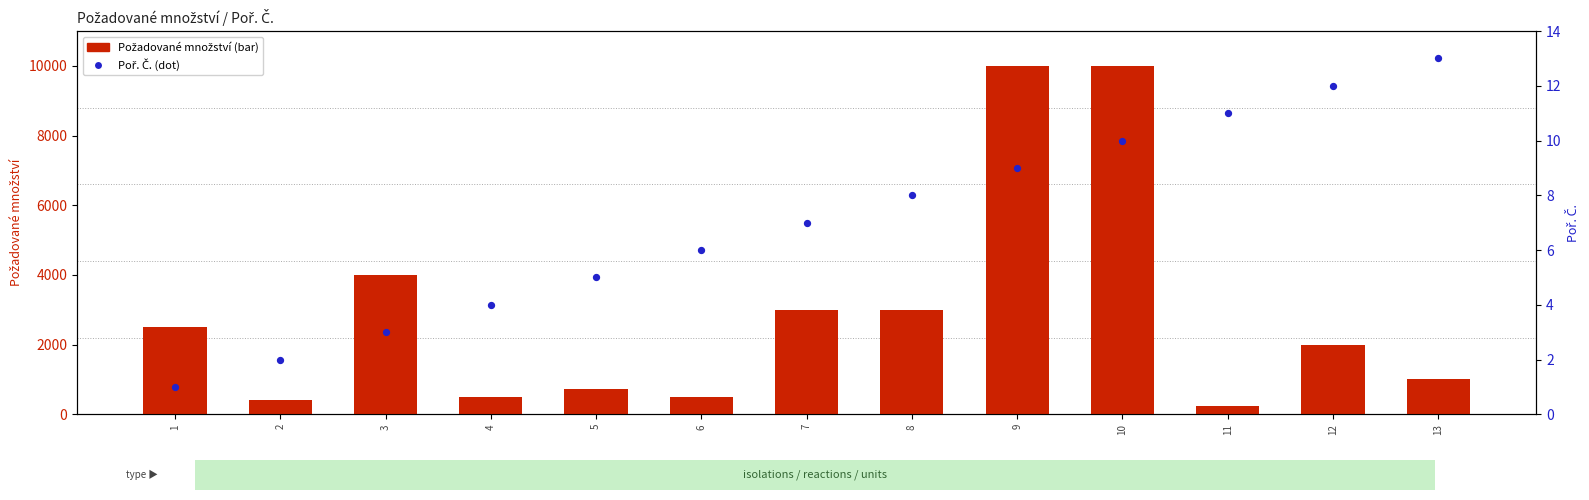

What are all the series names shown in the legend?

Požadované množství, Poř. Č.